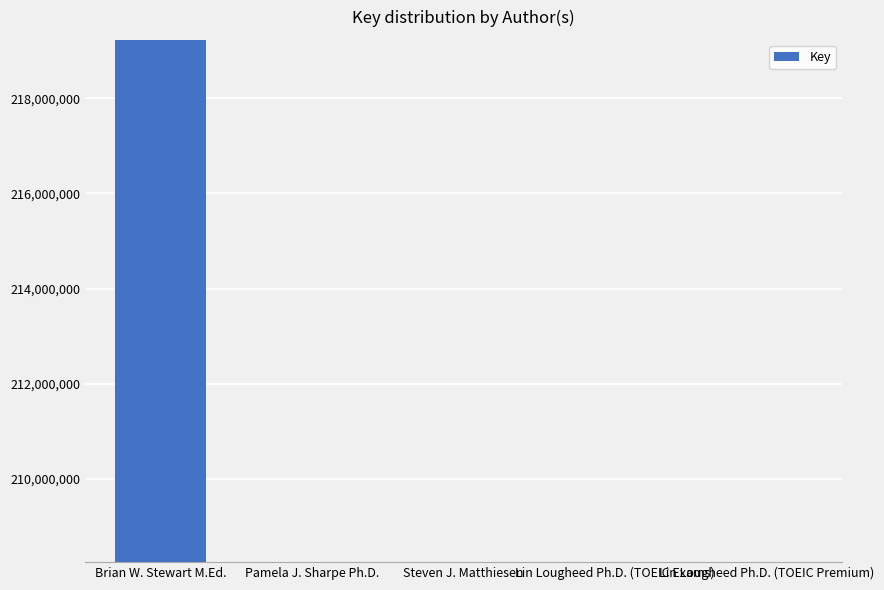

What is the change in value from Steven J. Matthiesen to Lin Lougheed Ph.D. (TOEIC Exams)?

-579